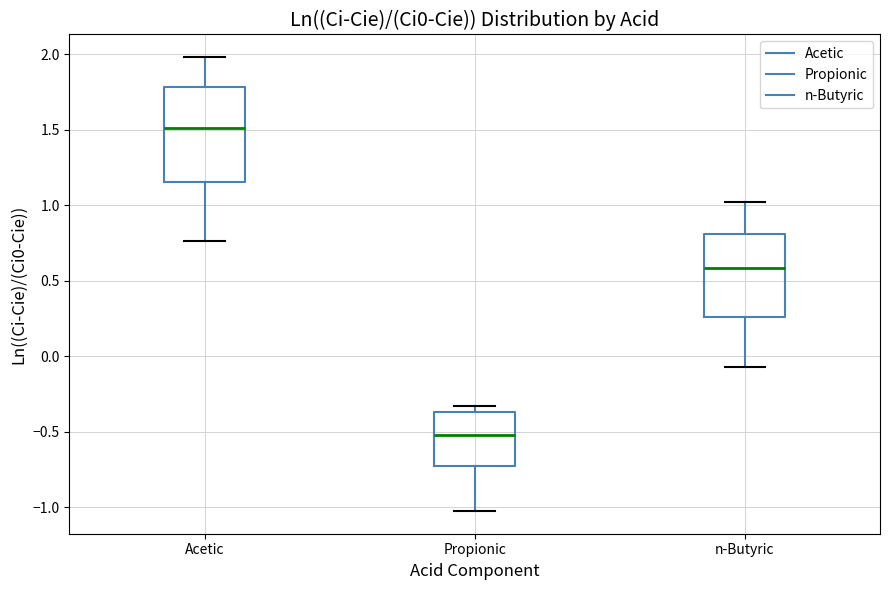

Where is the upper edge of the box for Acetic on the y-axis? The values are not printed on the chart, so give them approximately, as read against the axis.

1.80